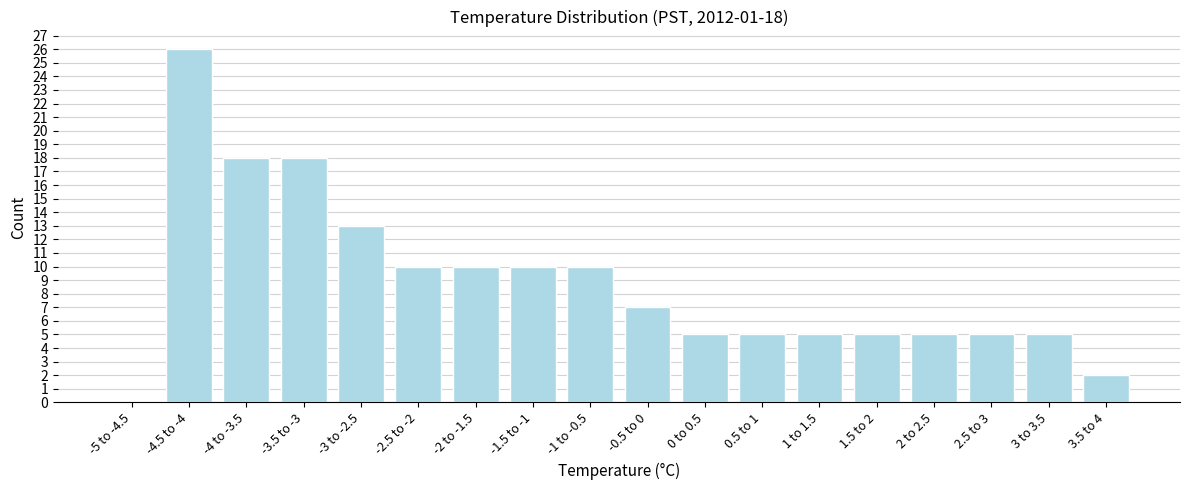

Reading left to right, what are all the values shown in this chart?

-5 to -4.5=0	-4.5 to -4=26	-4 to -3.5=18	-3.5 to -3=18	-3 to -2.5=13	-2.5 to -2=10	-2 to -1.5=10	-1.5 to -1=10	-1 to -0.5=10	-0.5 to 0=7	0 to 0.5=5	0.5 to 1=5	1 to 1.5=5	1.5 to 2=5	2 to 2.5=5	2.5 to 3=5	3 to 3.5=5	3.5 to 4=2